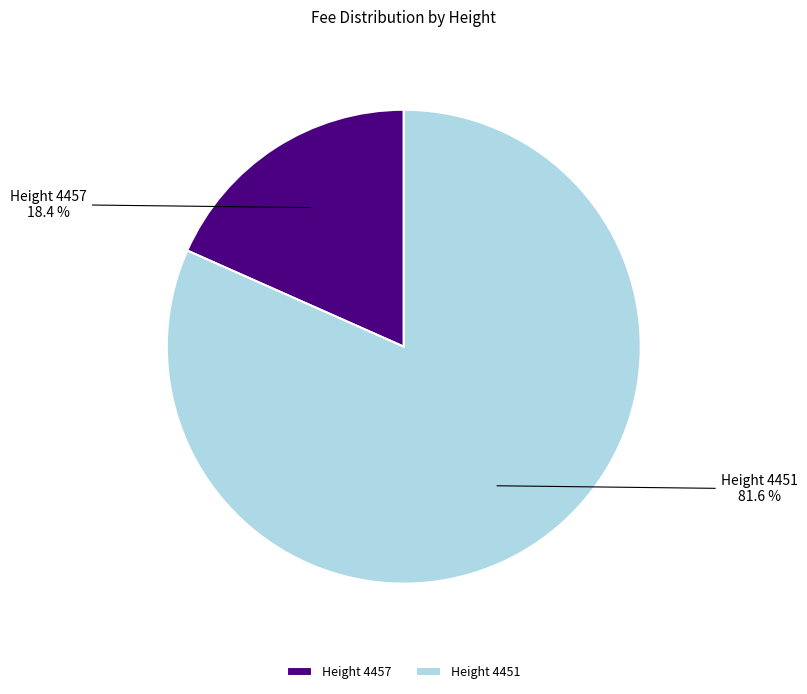

How much of the chart is everything except Height 4457?

81.6%